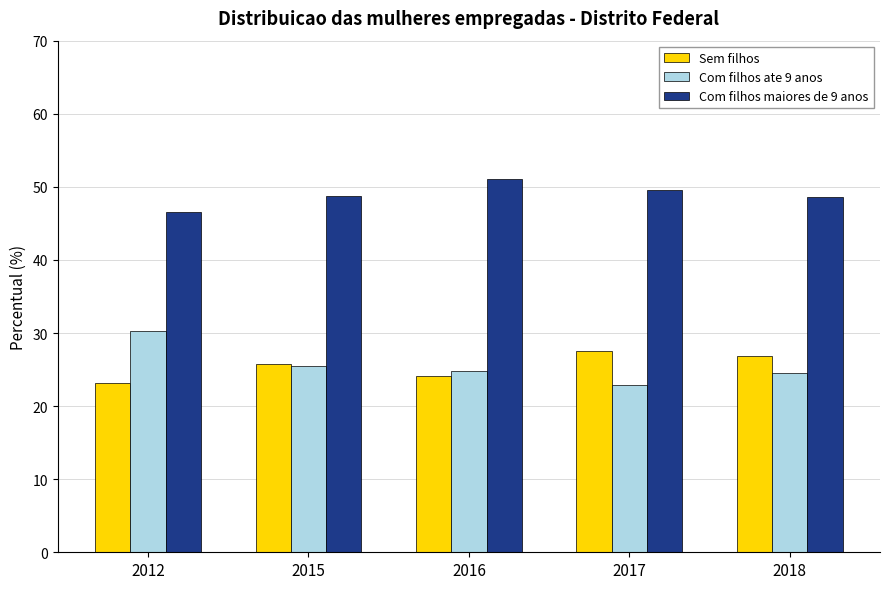

What is the value of the Com filhos ate 9 anos bar at the 5th from the left?

24.5